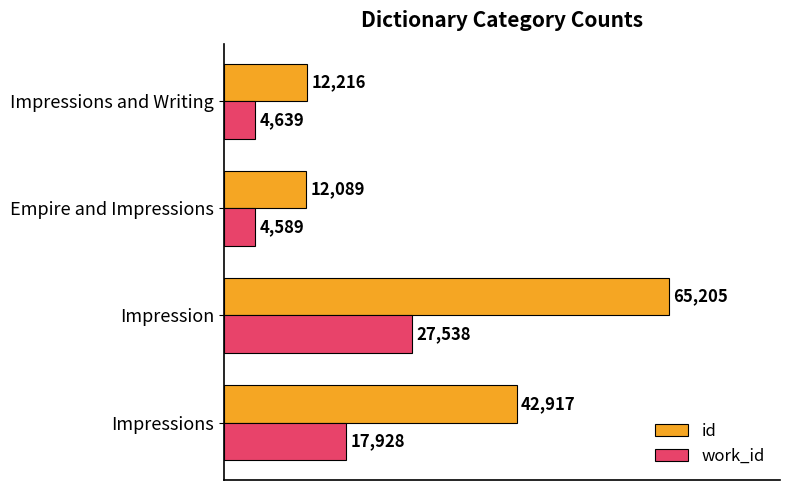

What is the total value across all series at Impression?

92743